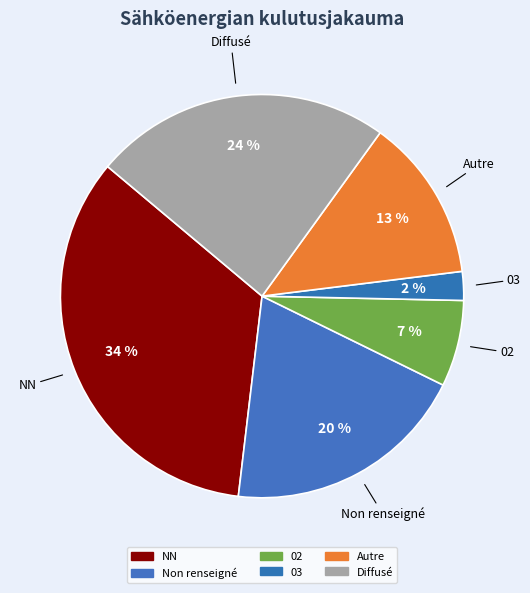

To the nearest percent, what is the difference between the largest and smallest slice percentages?

32%